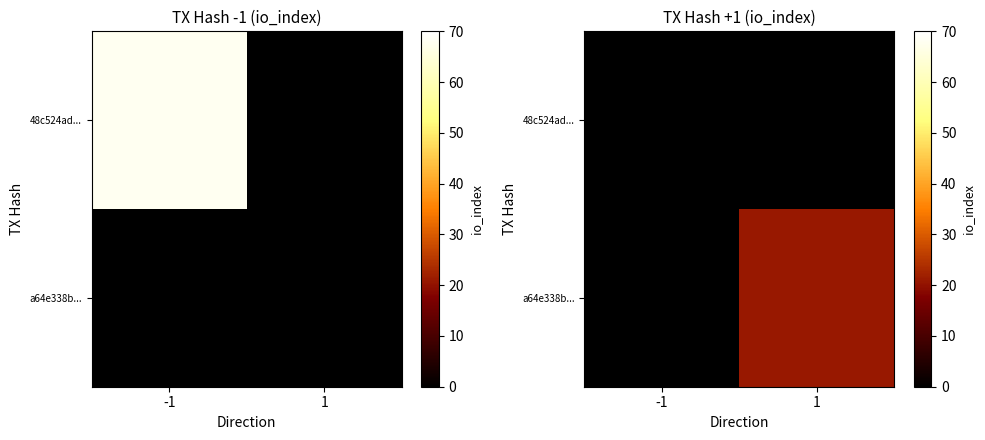

Is the value of a64e338b... at 1 greater than the value of 48c524ad... at 1?

Yes